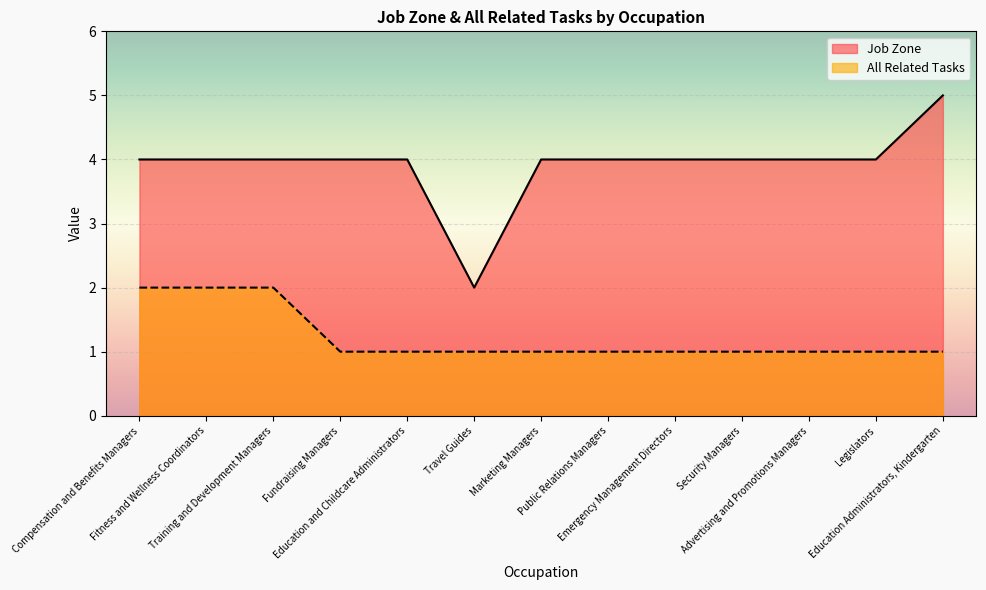

True or false: All Related Tasks has more than 0 points higher than both neighbors.

False